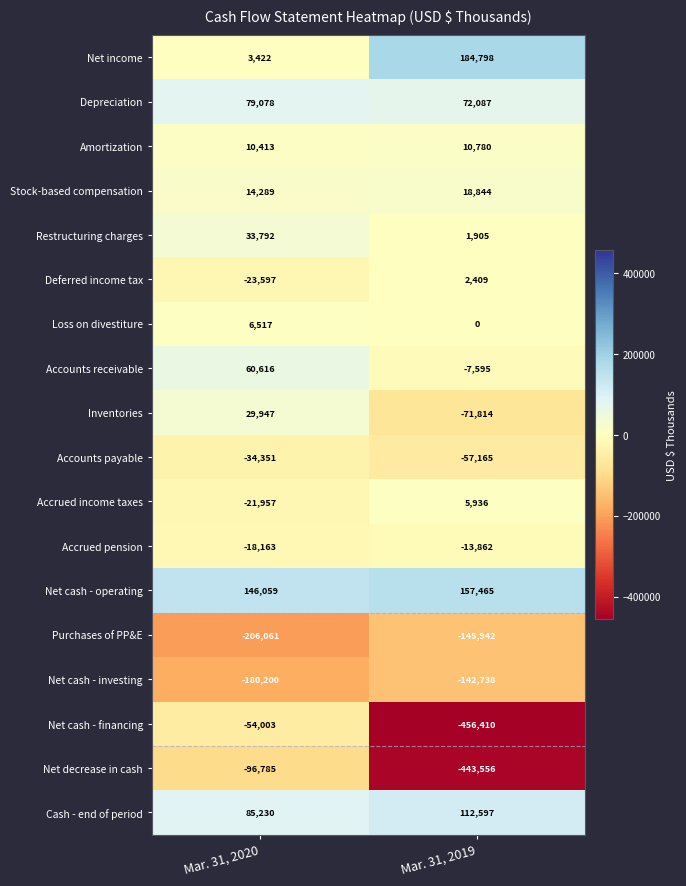

Which series has the widest spread of values?

Net cash - financing